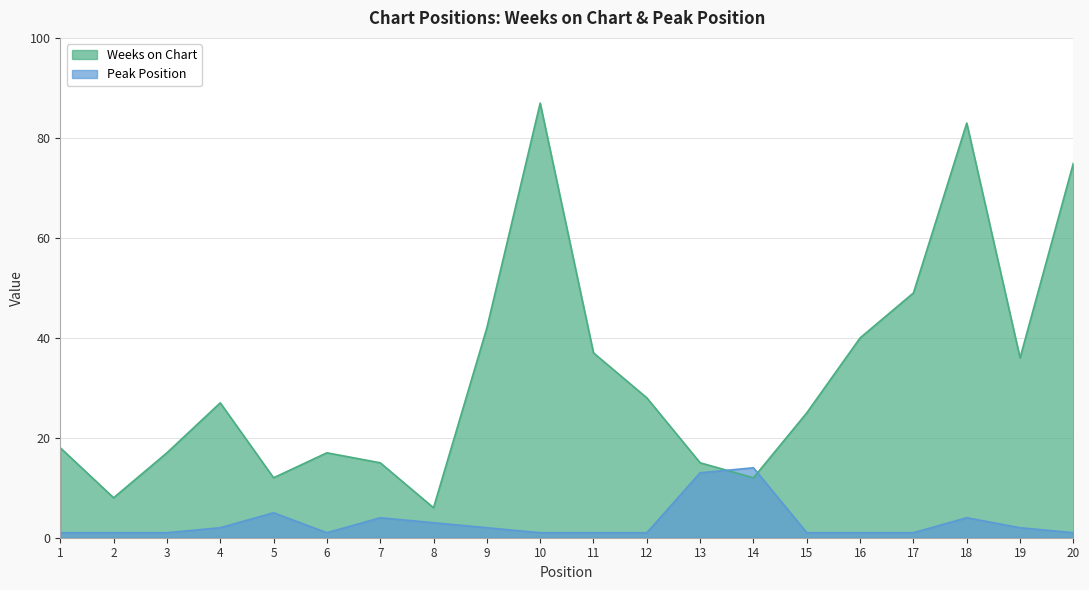

At which label does Weeks on Chart first exceed 27?

9